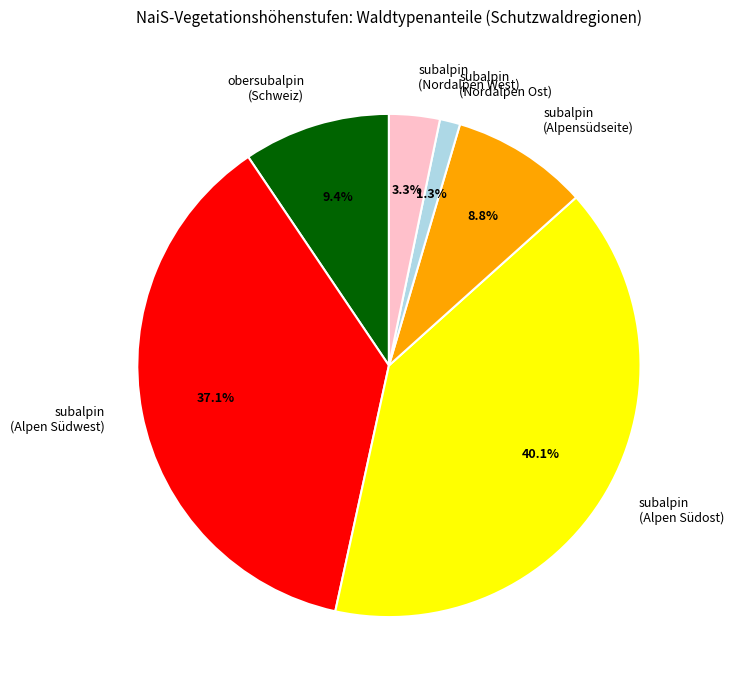

What portion of the pie excludes subalpin (Nordalpen Ost)?

98.7%